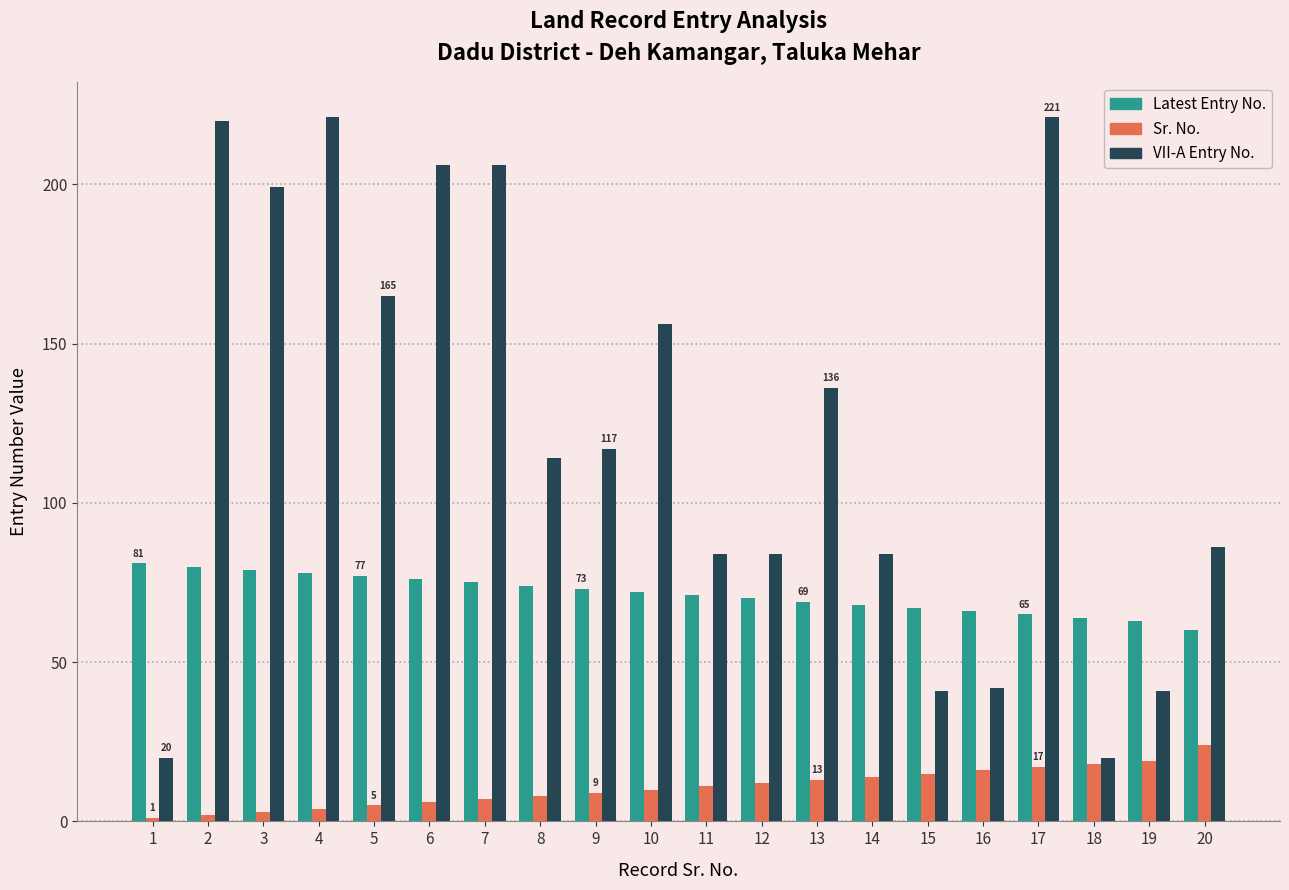

Which series has the largest total across all categories?

VII-A Entry No.